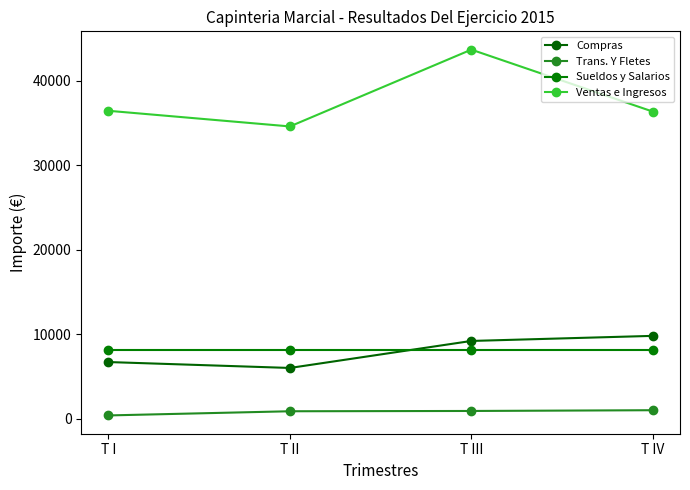

Between T II and T I, which is larger?

T I